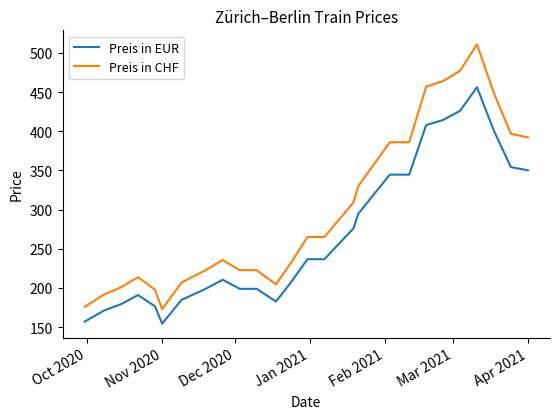

True or false: Preis in EUR and Preis in CHF cross at least once.

False